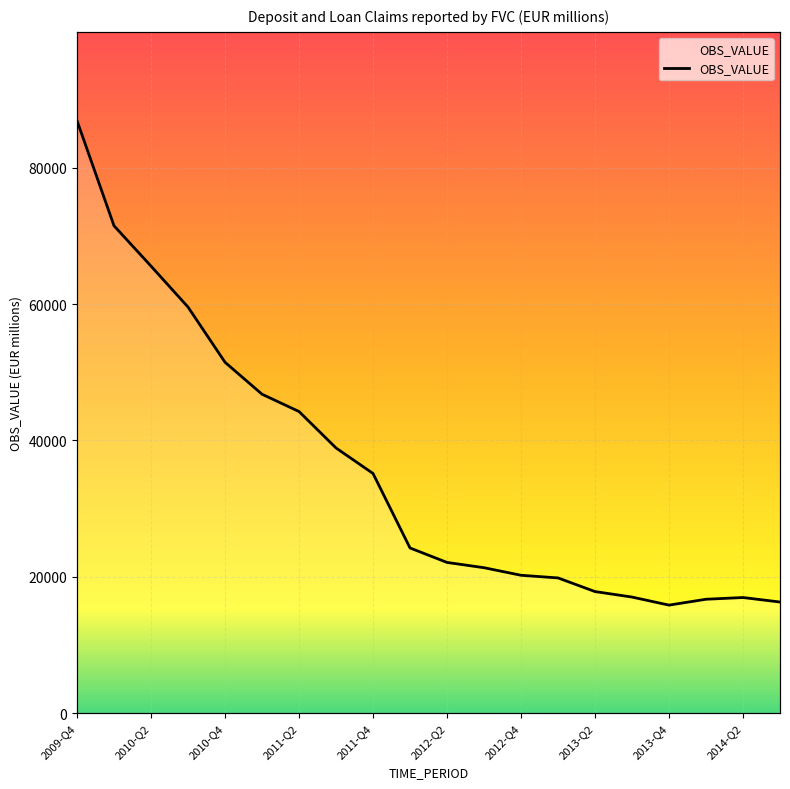

How many lines are shown in the chart?

1